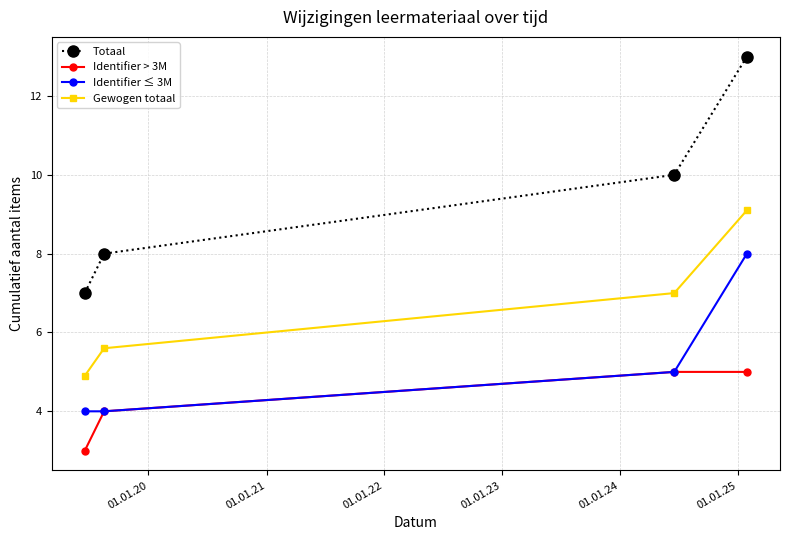

Which series has the largest total across all categories?

Totaal